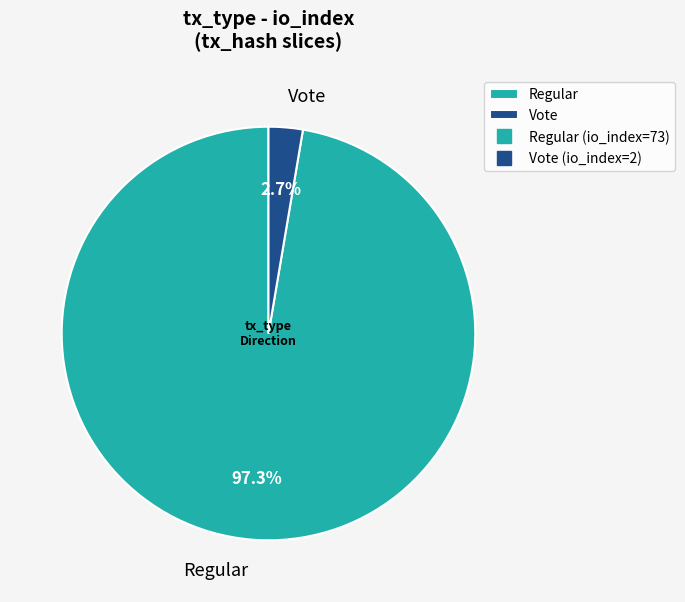

Combined, what portion of the pie is Regular and Vote?

100.0%